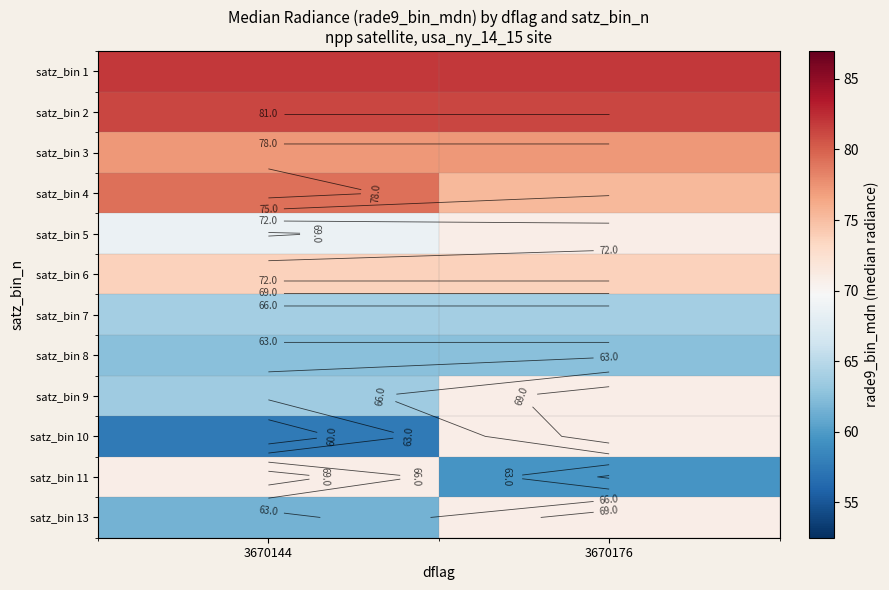

What is the minimum value for satz_bin 2?

81.2